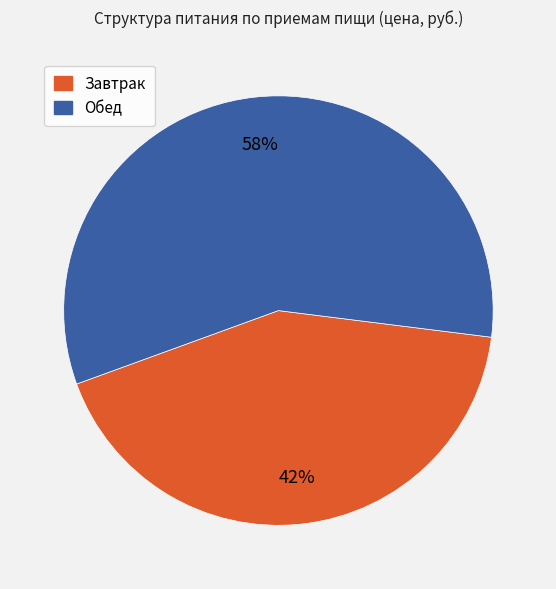

Do Обед and Завтрак together represent more than half of the pie?

Yes